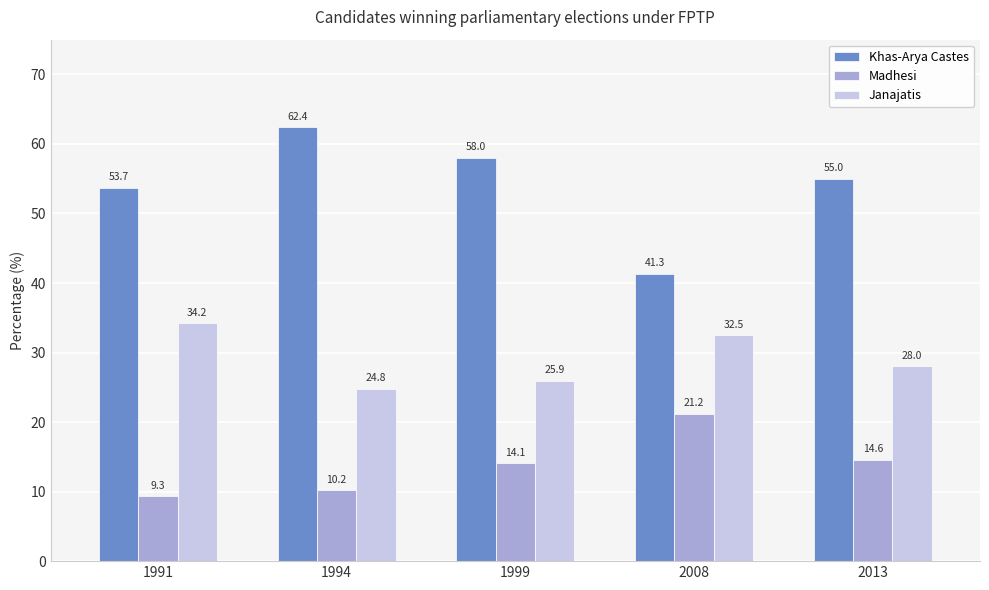

Which series changed the most between 1994 and 2013?

Khas-Arya Castes